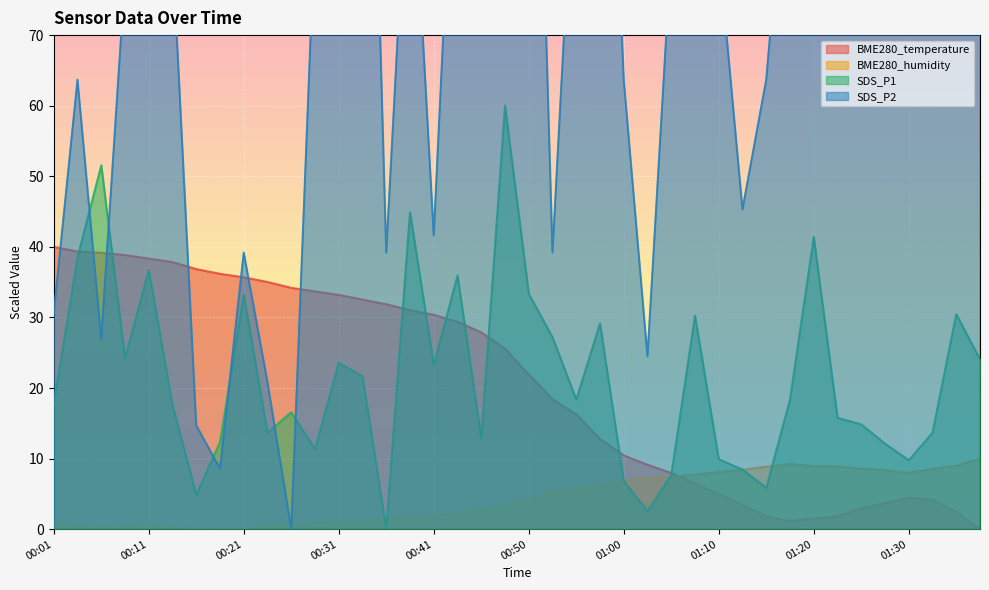

How many intersections are there between BME280_humidity and SDS_P2?

2